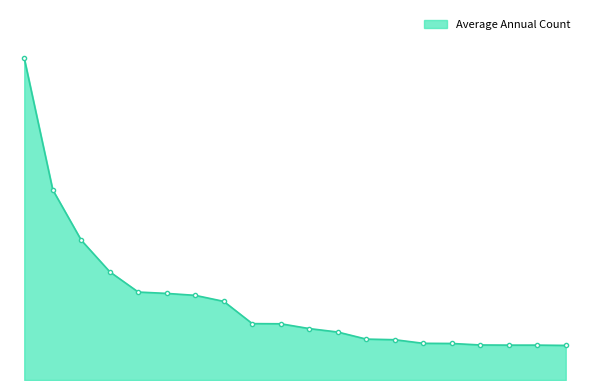

List the labels in order of value, smallest first.

Wapello, Jasper, Webster, Marshall, Lee, Muscatine, Des Moines, Warren, Clinton, Cerro Gordo, Story, Dallas, Woodbury, Pottawattamie, Dubuque, Johnson, Black Hawk, Scott, Linn, Polk